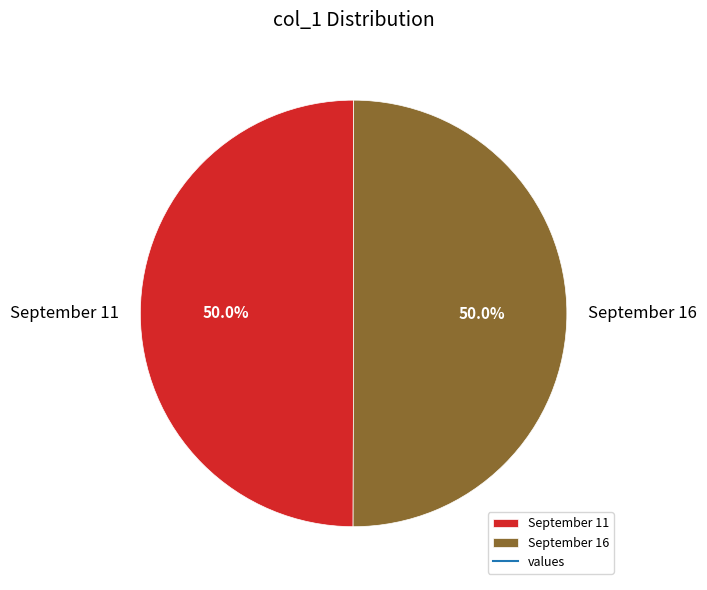

Combined, do September 11 and September 16 account for over 50%?

Yes